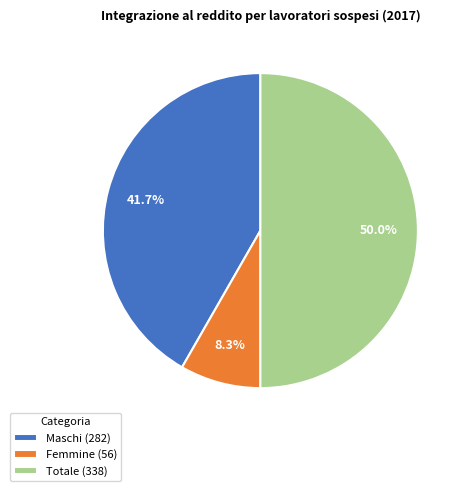

What is the smallest slice in the pie chart?

Femmine (56)